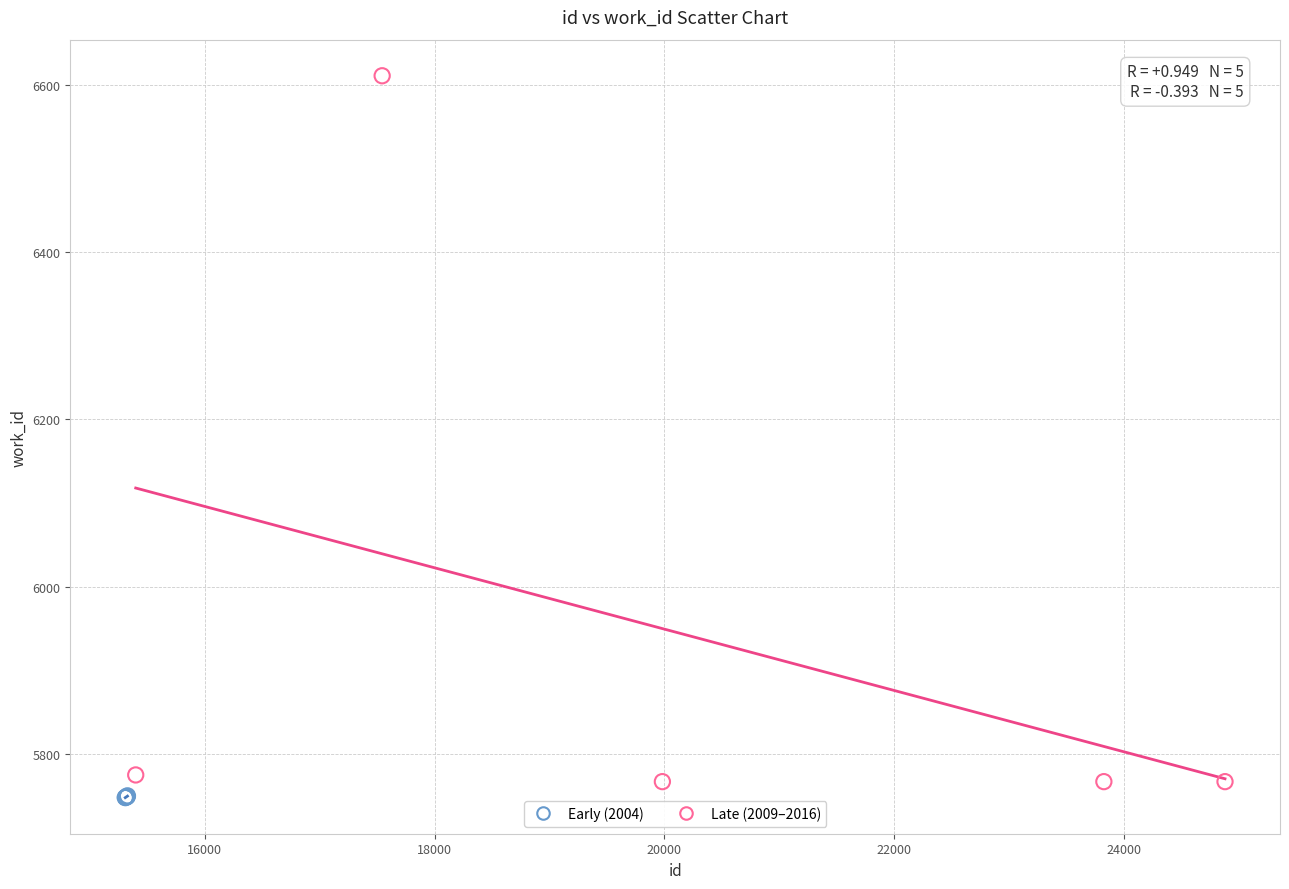

Which series has the widest spread of Y values?

Late (2009–2016)